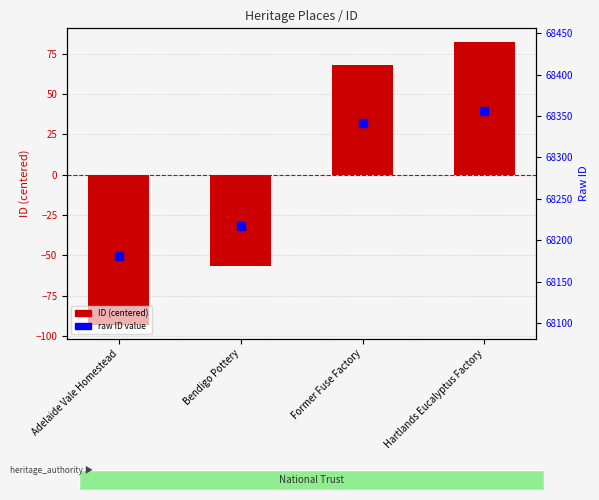

At how many categories does at least one series exceed 56093?

4